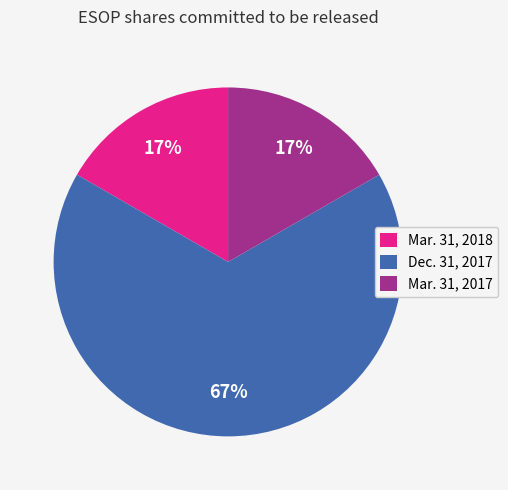

What is the ratio of the value at Mar. 31, 2018 to the value at Mar. 31, 2017?

1.0